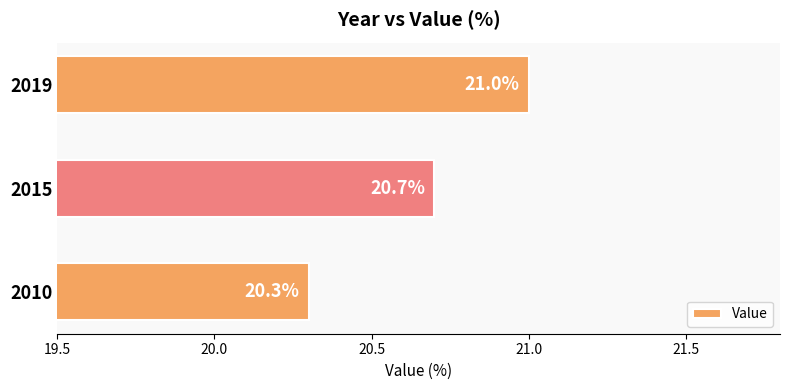

Reading bottom to top, transcribe all the data shown in this chart.

20.3	20.7	21.0